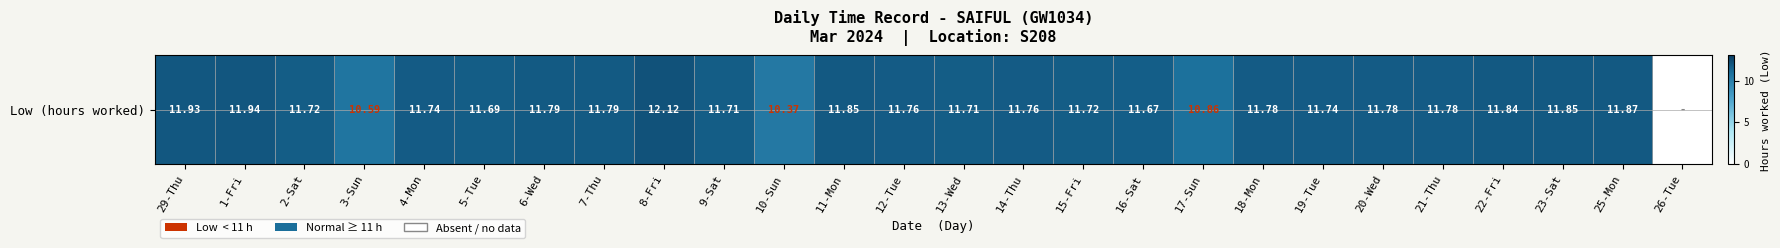

How many positive values are there?

25